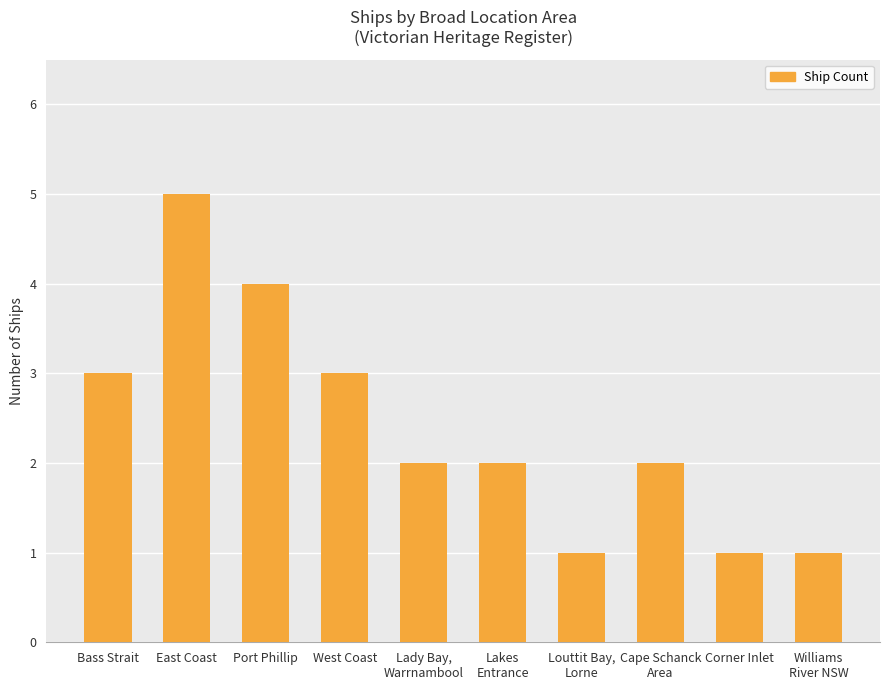

What is the label of the 8th bar from the left?

Cape Schanck
Area